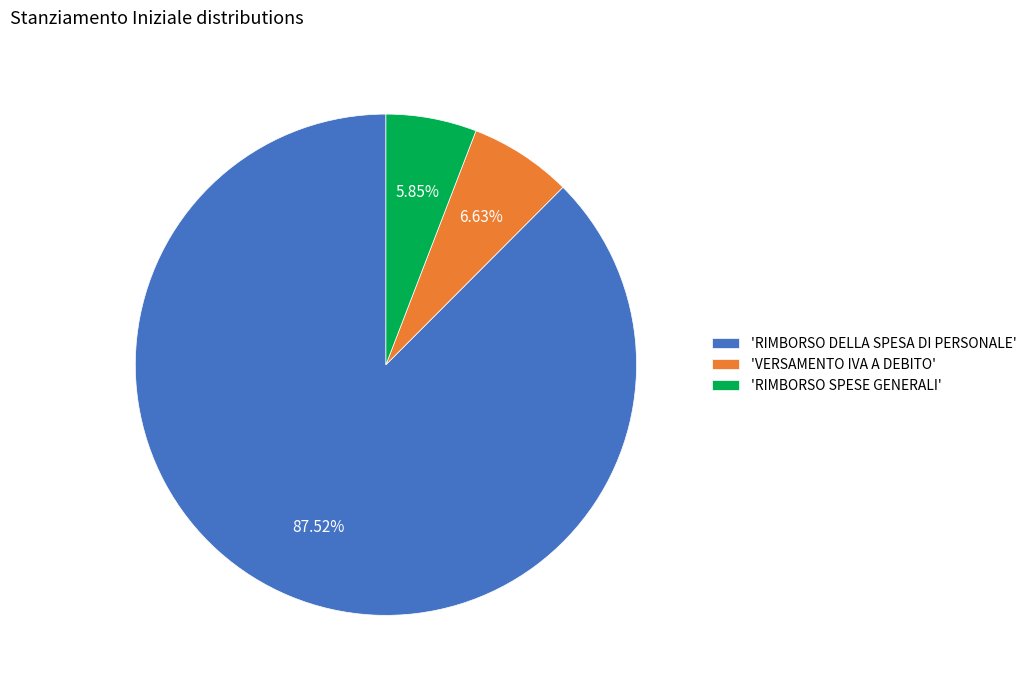

Is the sum of 'RIMBORSO DELLA SPESA DI PERSONALE' and 'RIMBORSO SPESE GENERALI' greater than half?

Yes